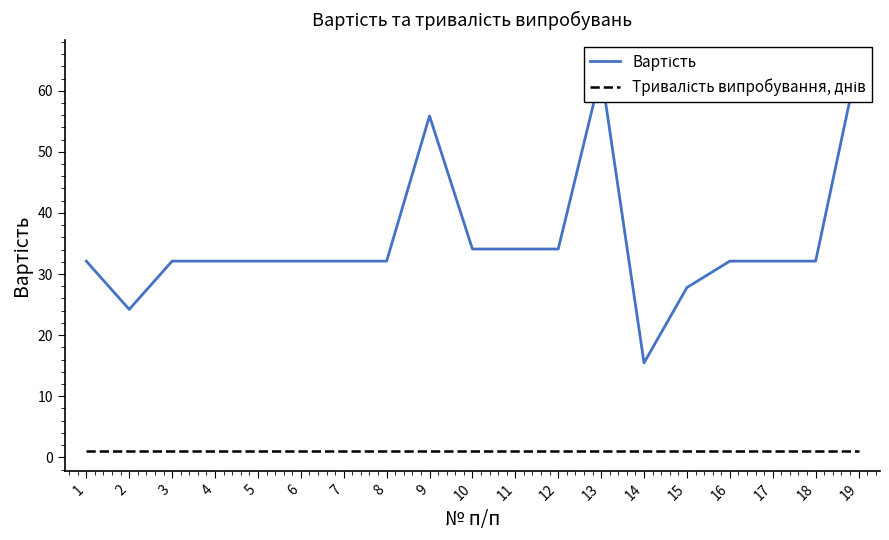

Where is Вартість nearest to the value 40?

10